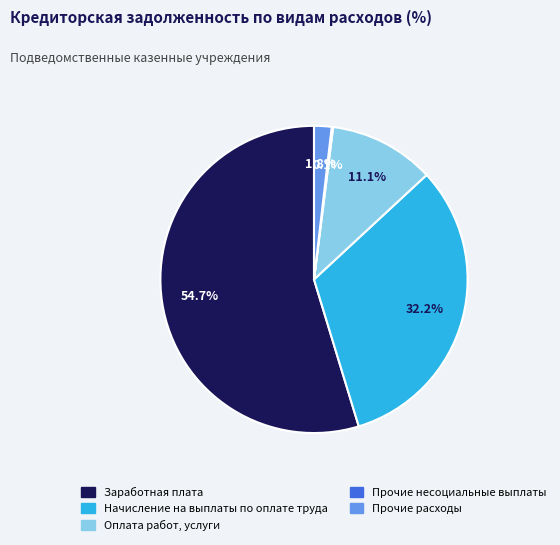

Which has a higher value, Заработная плата or Оплата работ, услуги?

Заработная плата